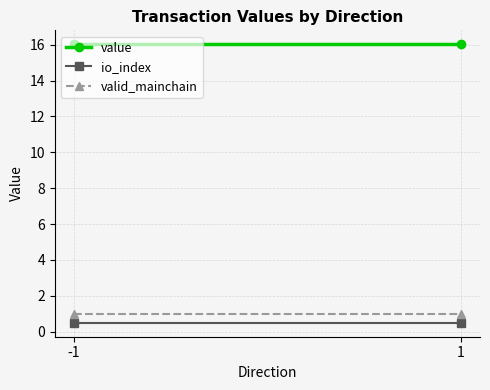

Reading left to right, list all the values displayed in this chart.

value: 16.0	16.0
io_index: 0.5	0.5
valid_mainchain: 1.0	1.0